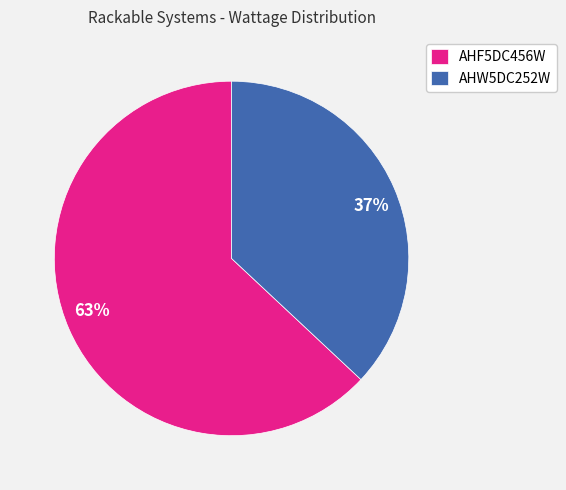

How many segments does this pie chart have?

2